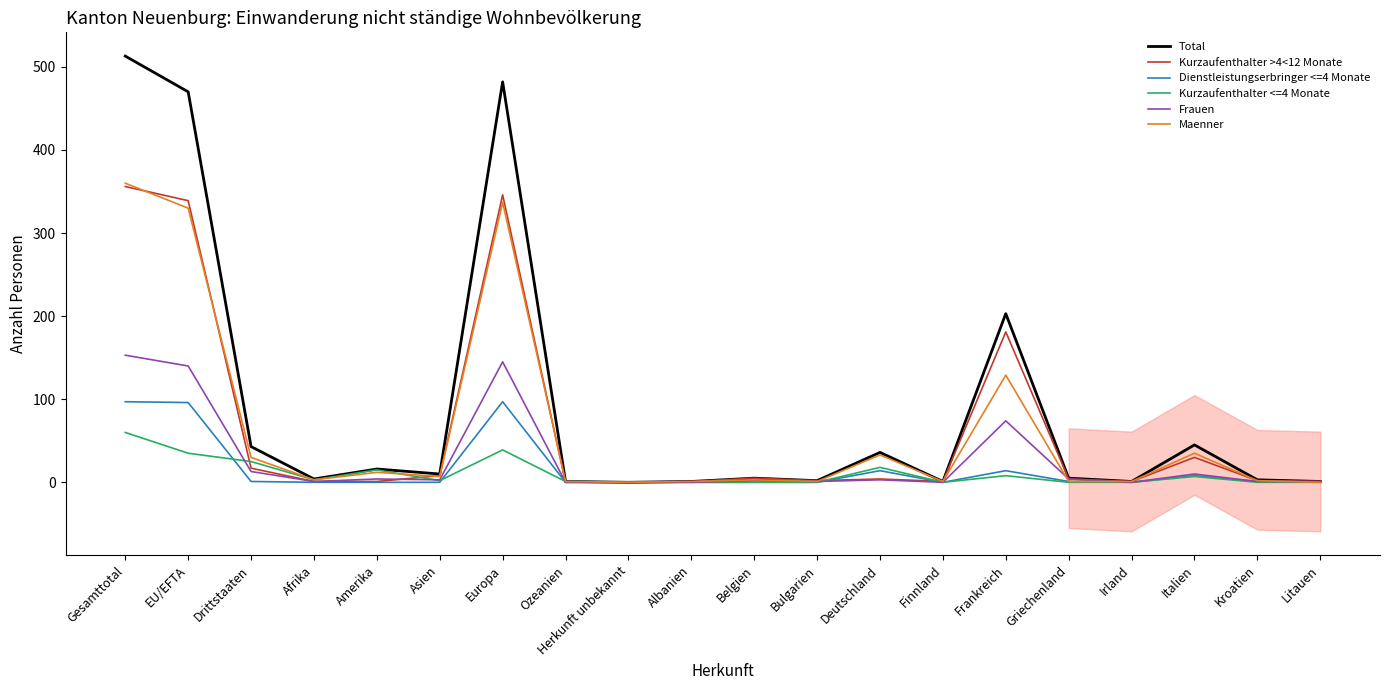

Is it true that Frauen equals 227 at Europa?

False